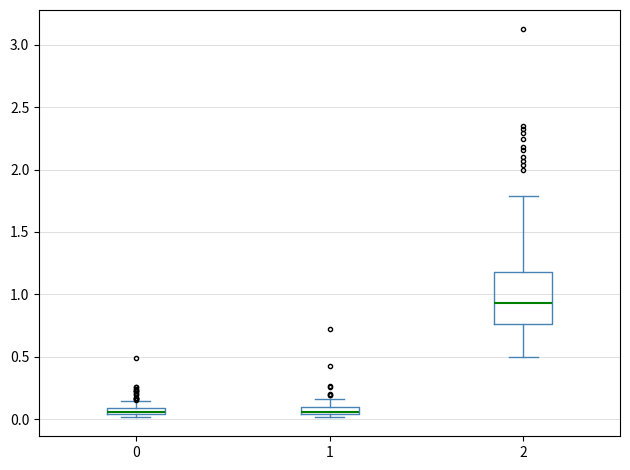

Where does the upper whisker of the box at x = 1 end on the y-axis? The values are not printed on the chart, so give them approximately, as read against the axis.

0.15